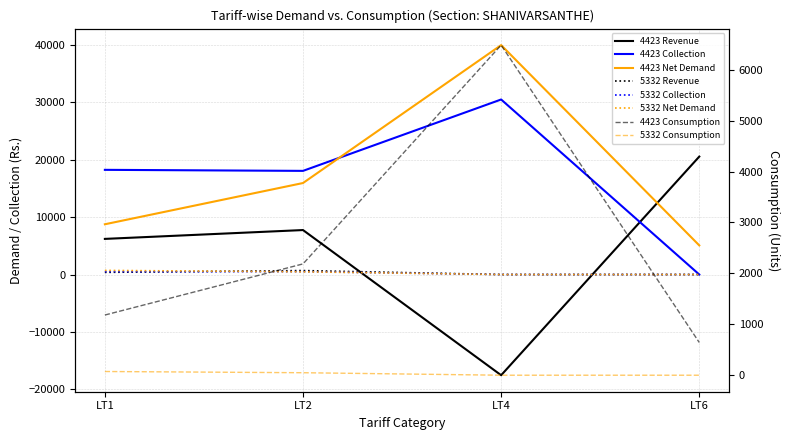

True or false: Code 5332 Net Demand has more than 2 points higher than both neighbors.

False